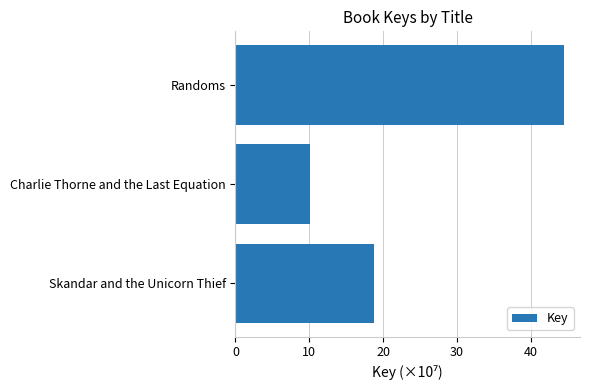

Reading bottom to top, transcribe all the data shown in this chart.

Skandar and the Unicorn Thief=18.7	Charlie Thorne and the Last Equation=10.1	Randoms=44.4